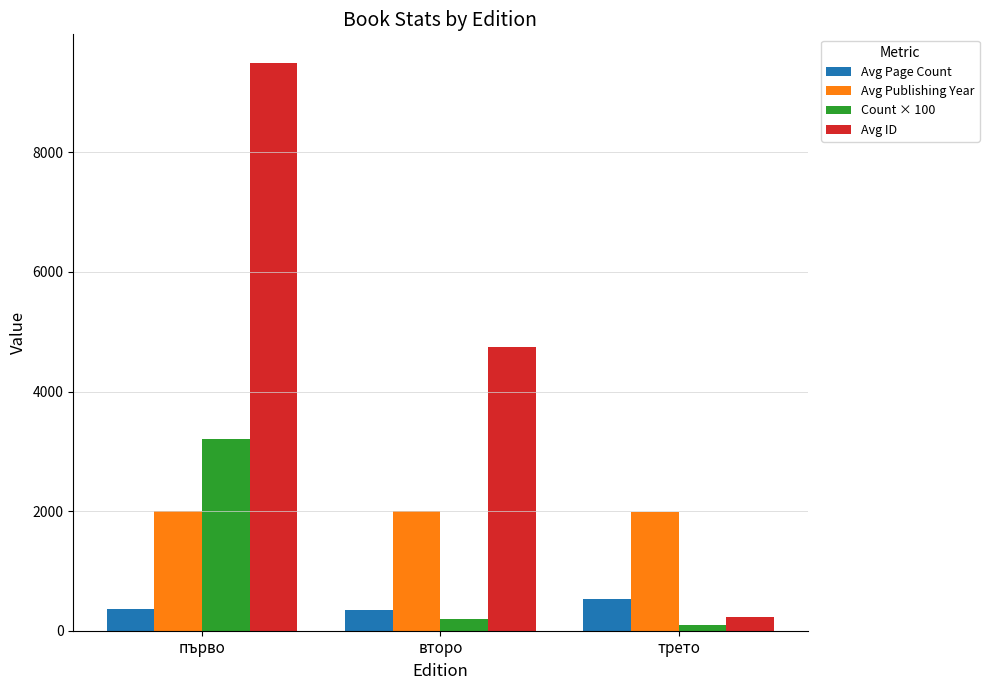

What is the difference between the maximum and second lowest values in the Avg ID series?

4755